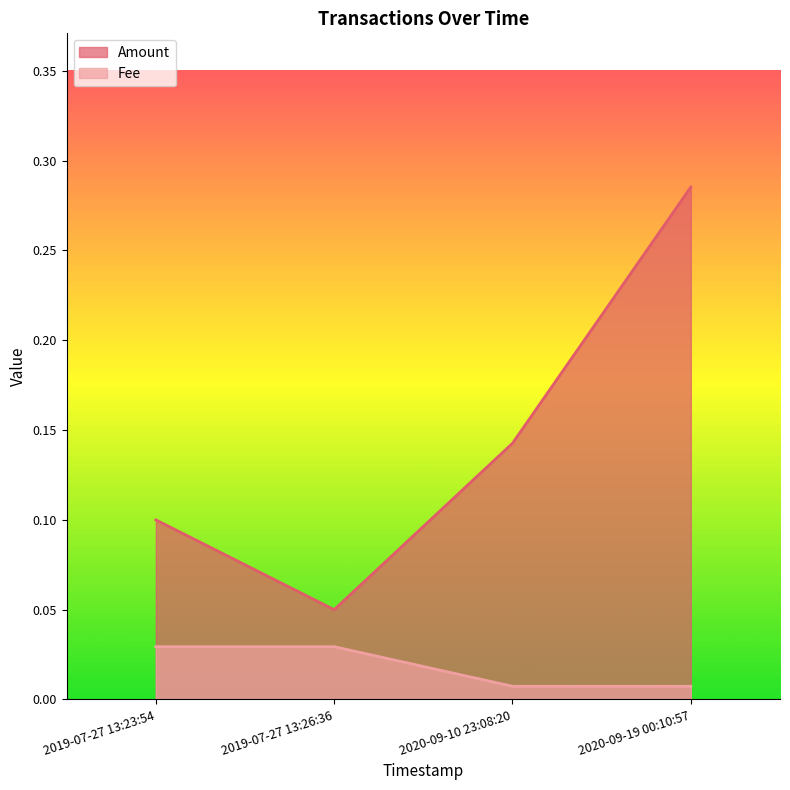

Rank the series by their maximum value, from lowest to highest.

Fee, Amount